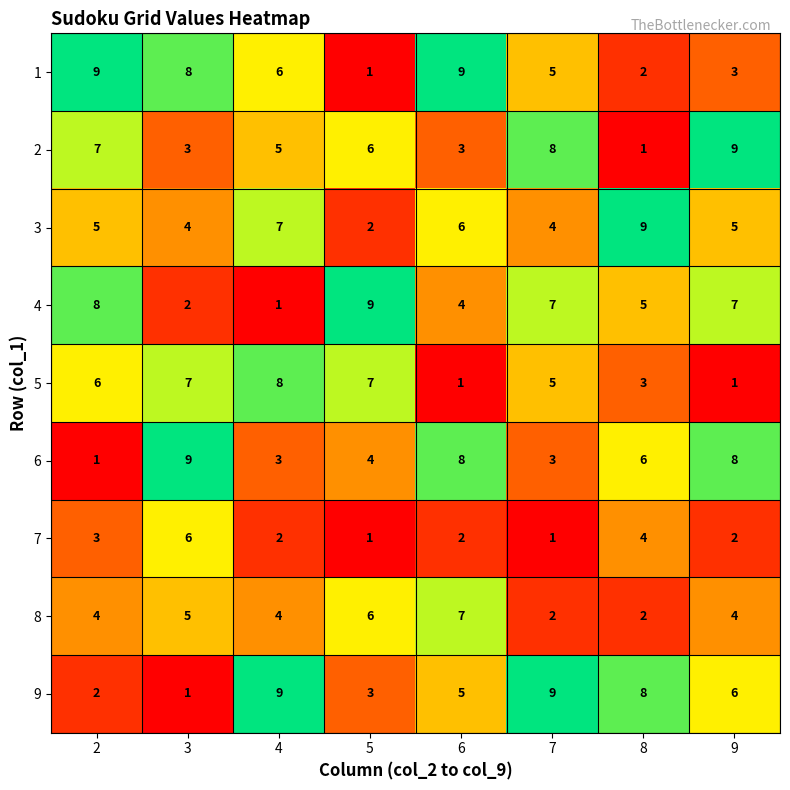

Is it true that 6 equals 2 at 5?

False